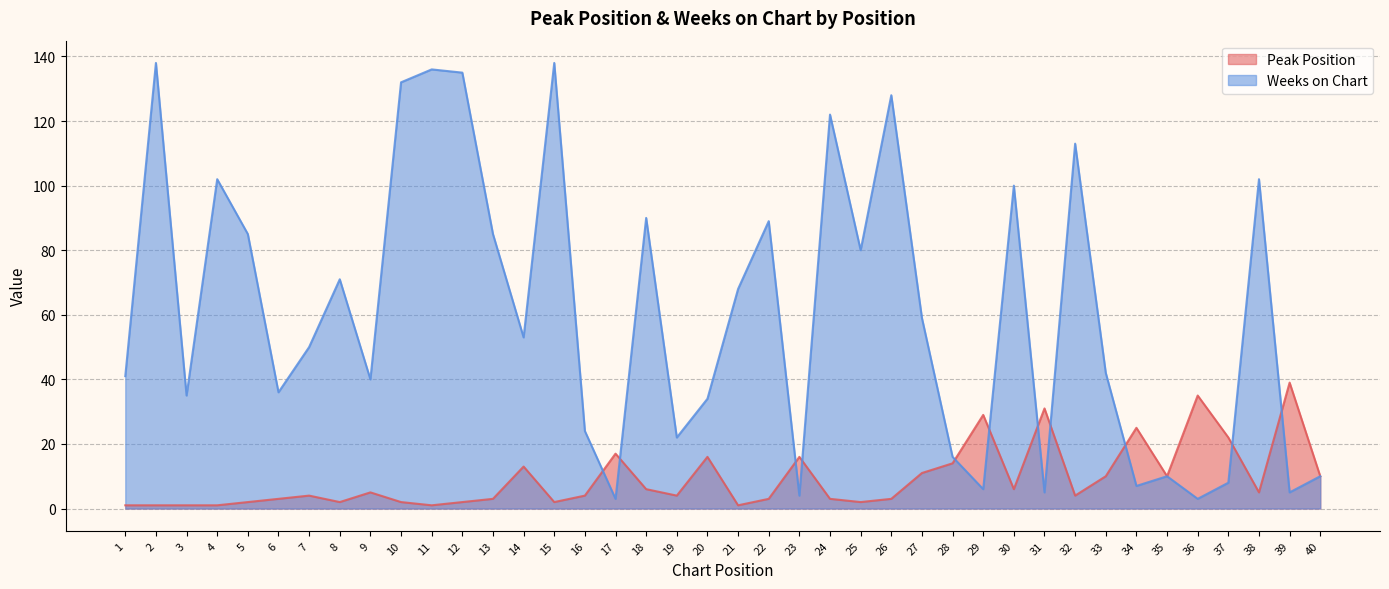

How many values in the Peak Position series are below 4?

17